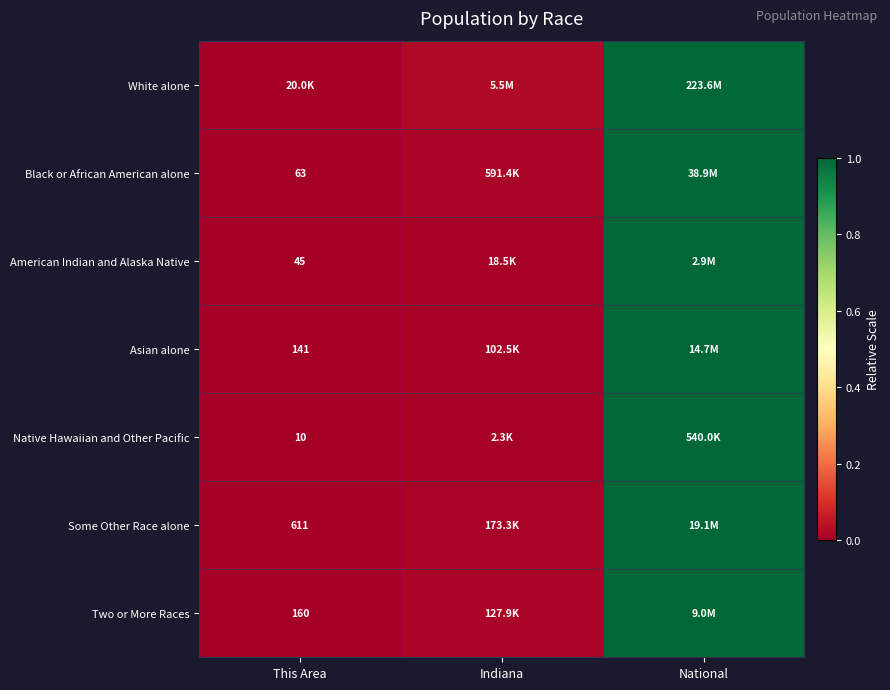

Which has a higher value, This Area or Indiana?

Indiana